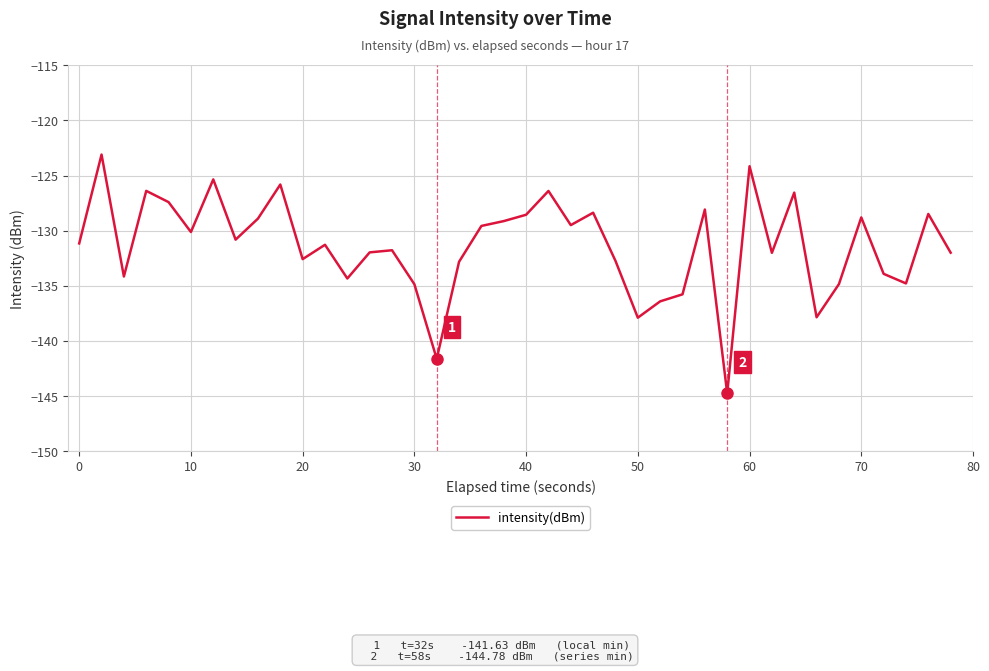

What is the difference between the maximum and minimum values?

21.7